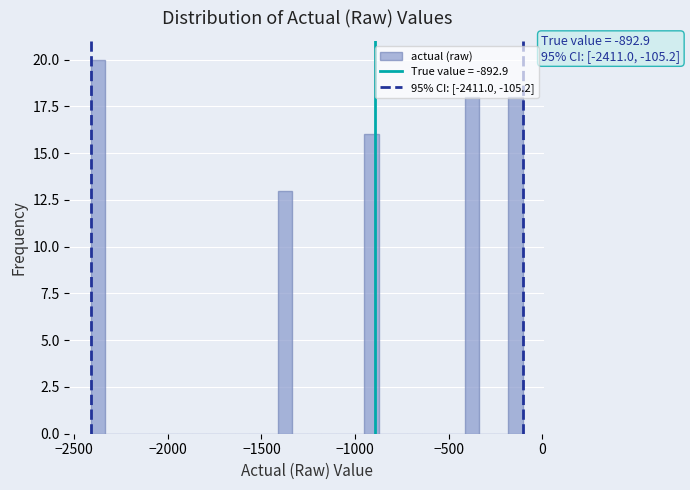

Around what value on the x-axis is the tallest bar? Give the approximate position of its centre, as read against the axis.

-2350